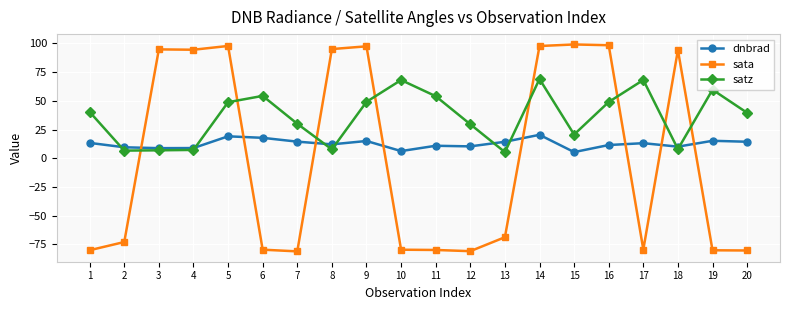

True or false: sata has a value of 37.2 at 9.

False